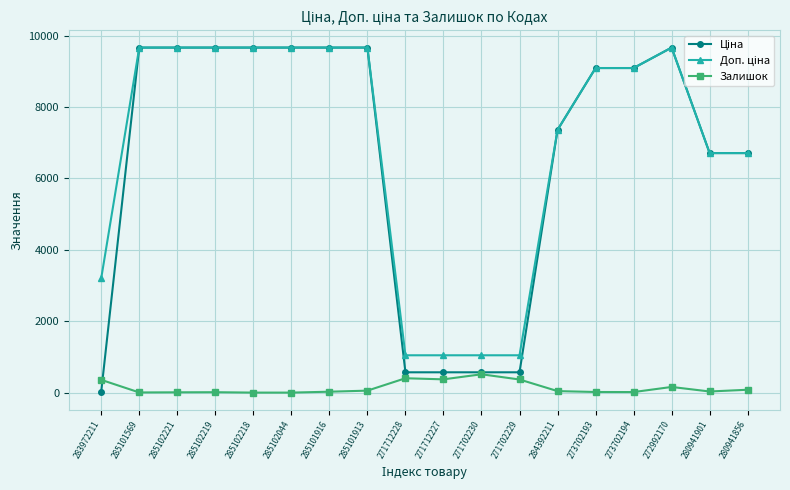

What is the highest value of the Залишок series?

516.0